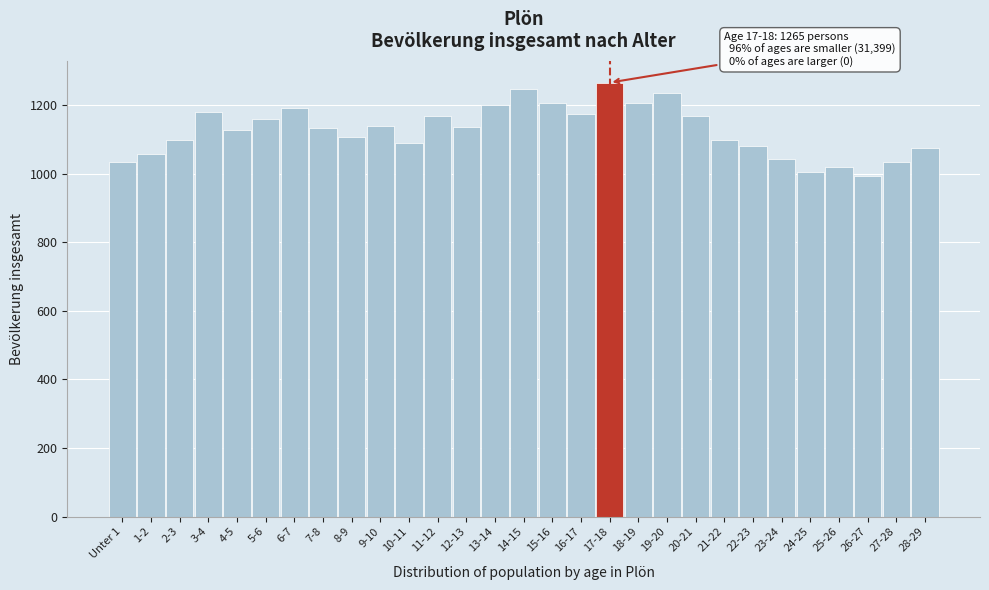

What is the minimum value shown in the chart?

993